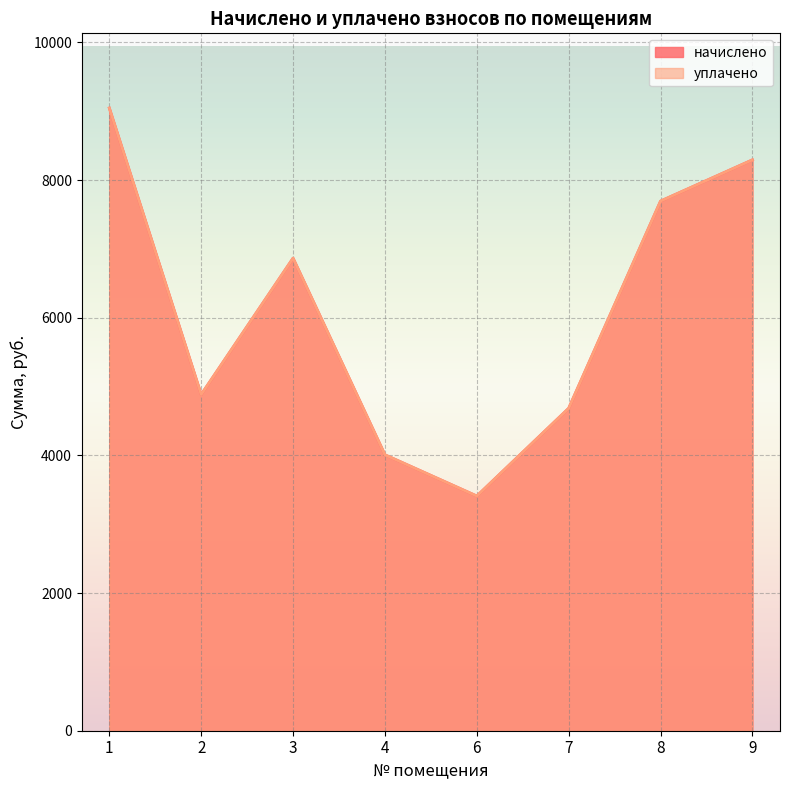

How many values in the начислено series exceed 6865?

4